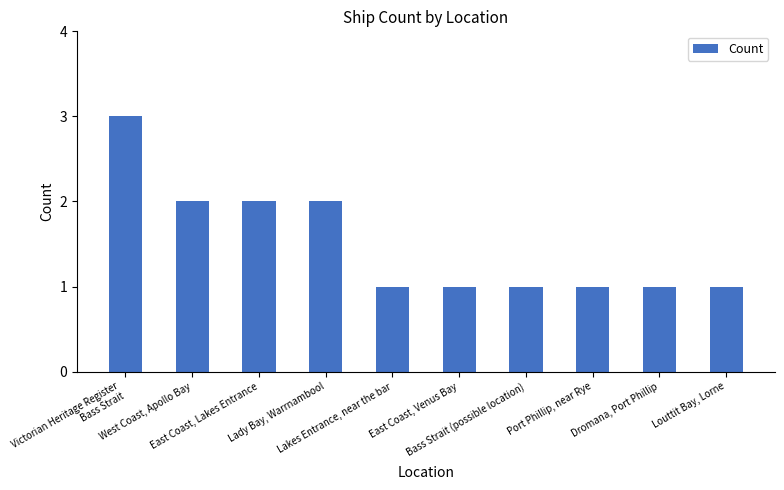

What is the label of the 5th bar from the right?

East Coast, Venus Bay